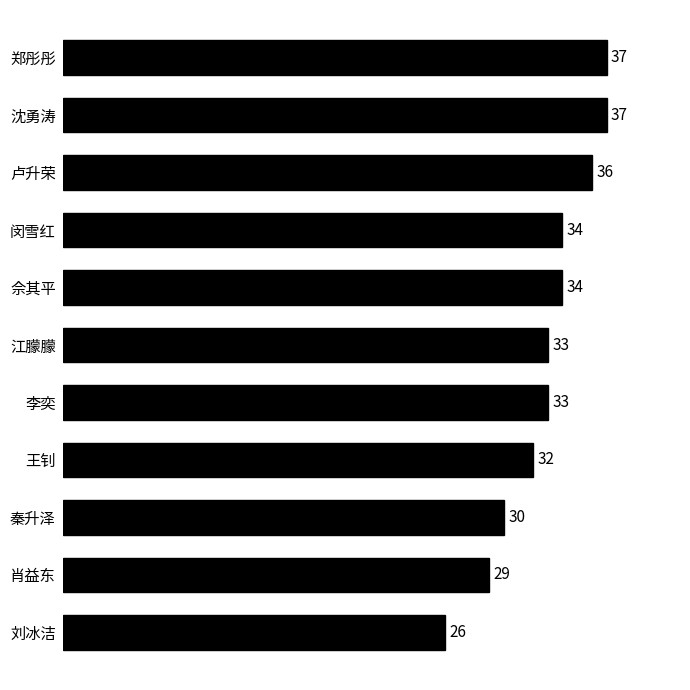

What is the average value?

33